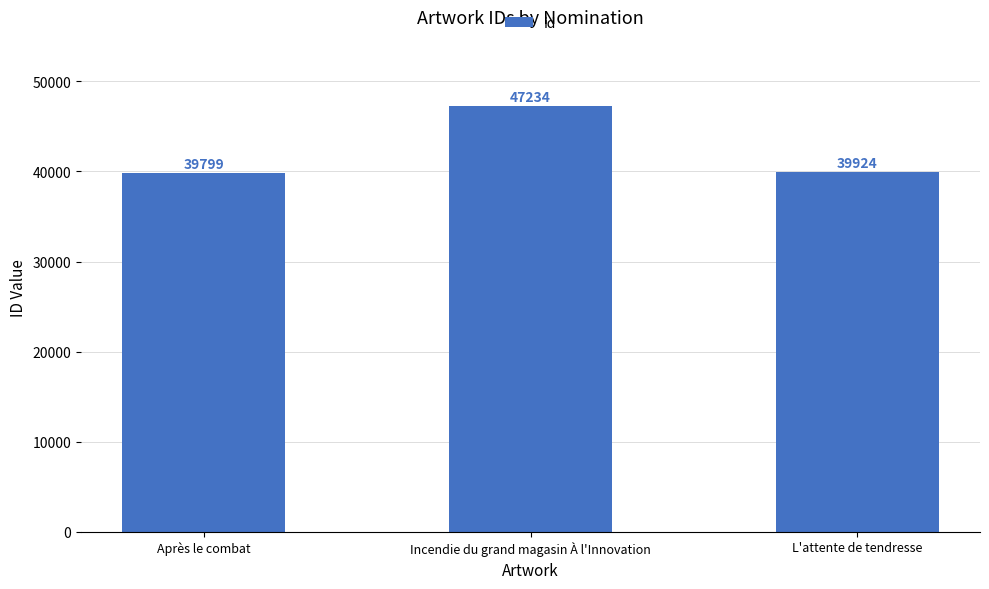

What is the change in value from Incendie du grand magasin À l'Innovation to L'attente de tendresse?

-7310